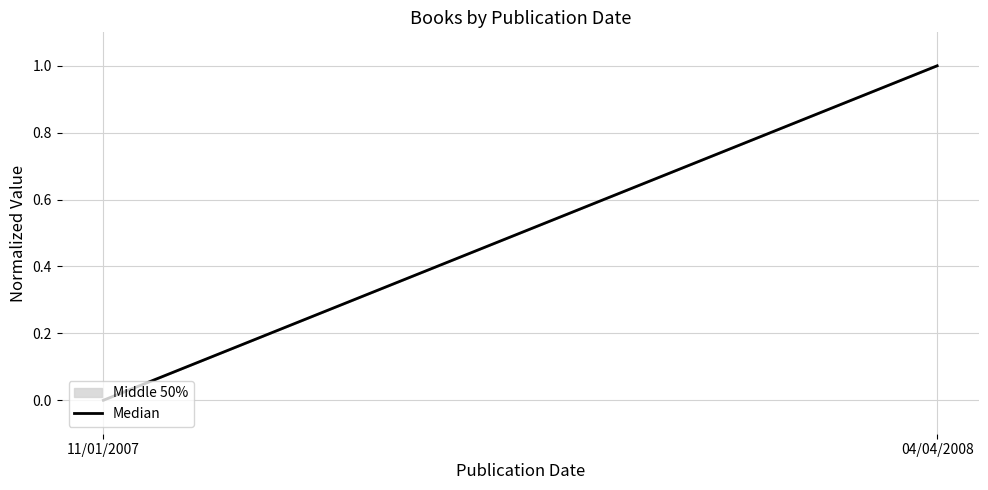

Reading left to right, extract all data points from this chart.

11/01/2007=0.0	04/04/2008=1.0